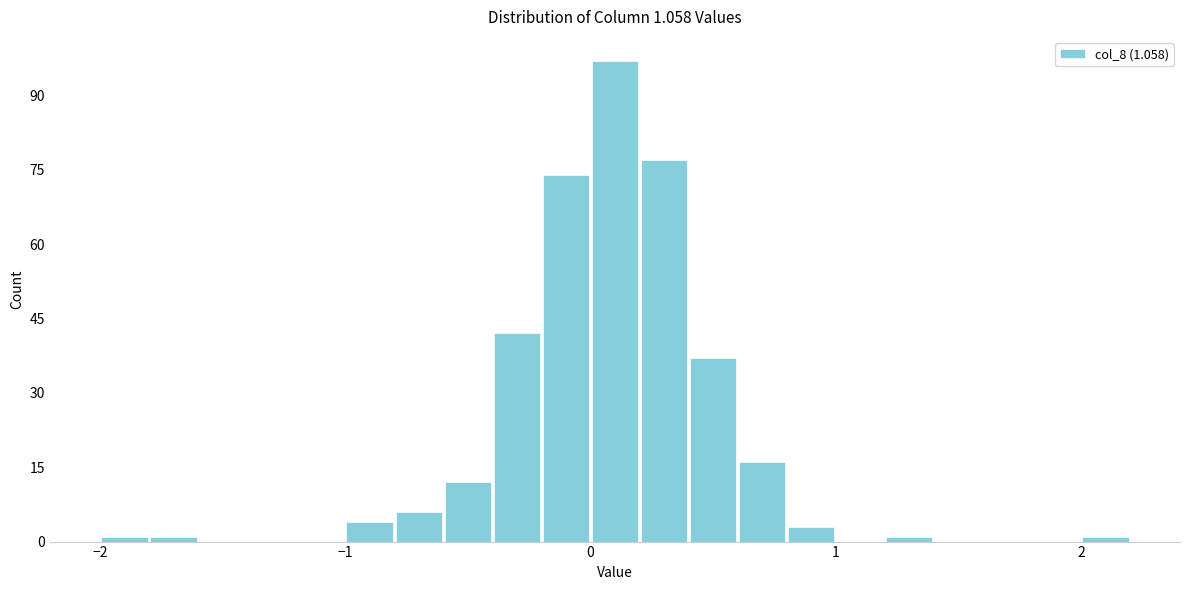

Around what value on the x-axis is the tallest bar? Give the approximate position of its centre, as read against the axis.

0.1